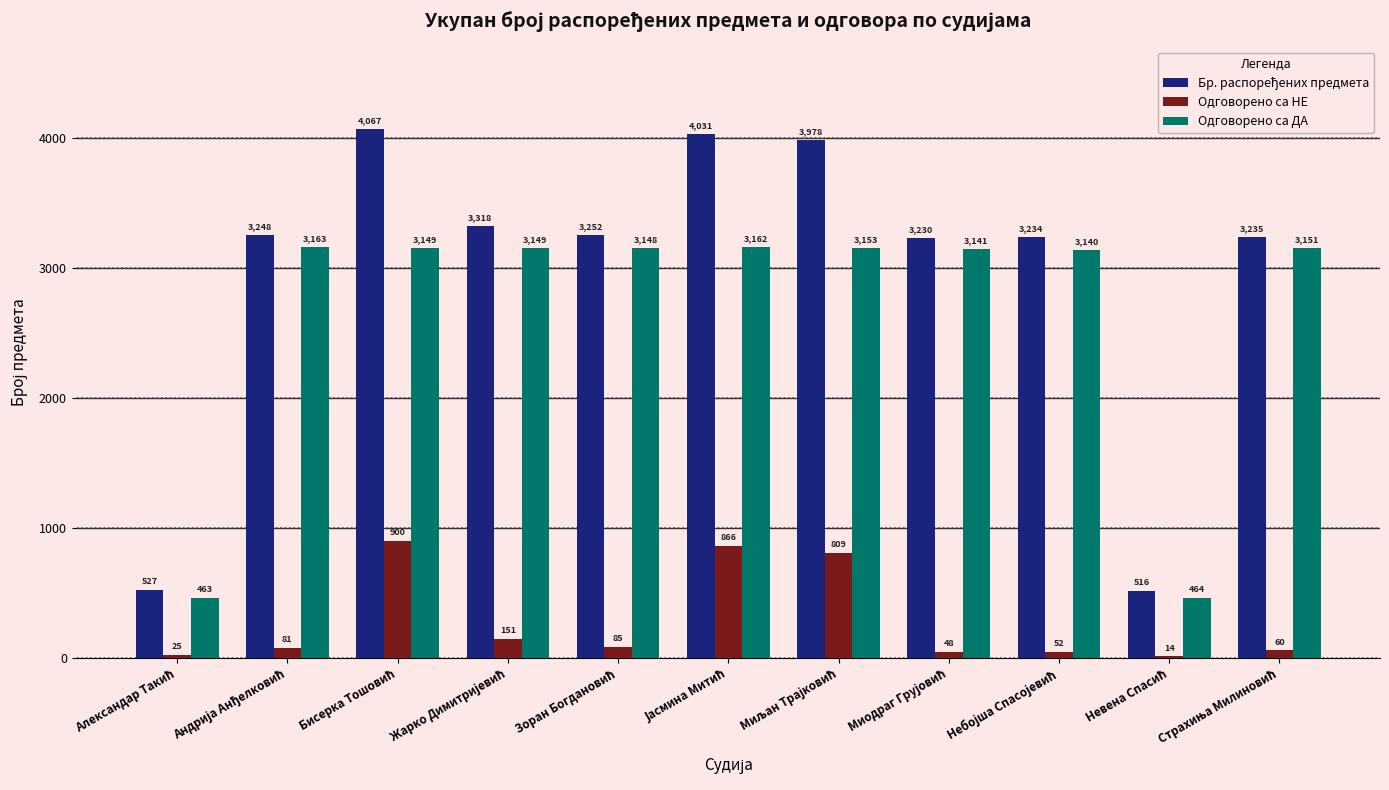

What is the sum of all Одговорено са ДА values?

29283